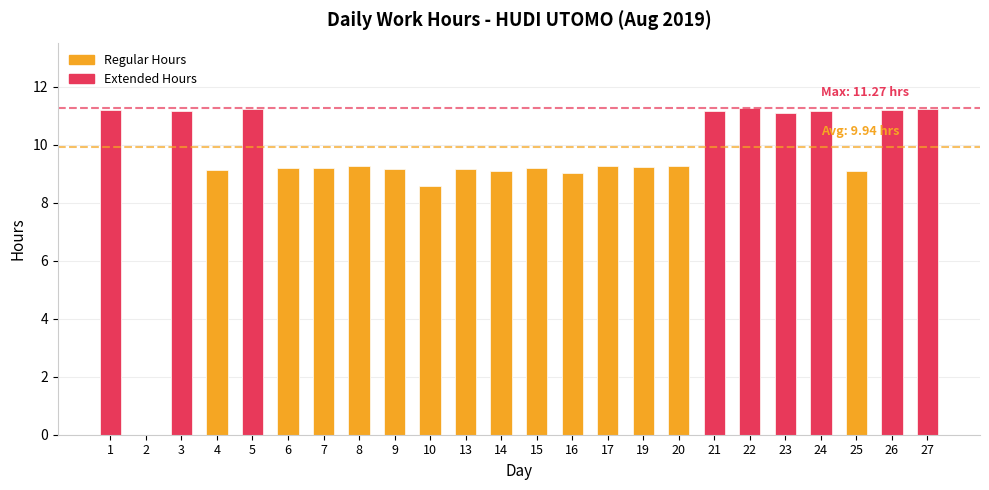

What is the difference between the second highest and minimum values?

11.2